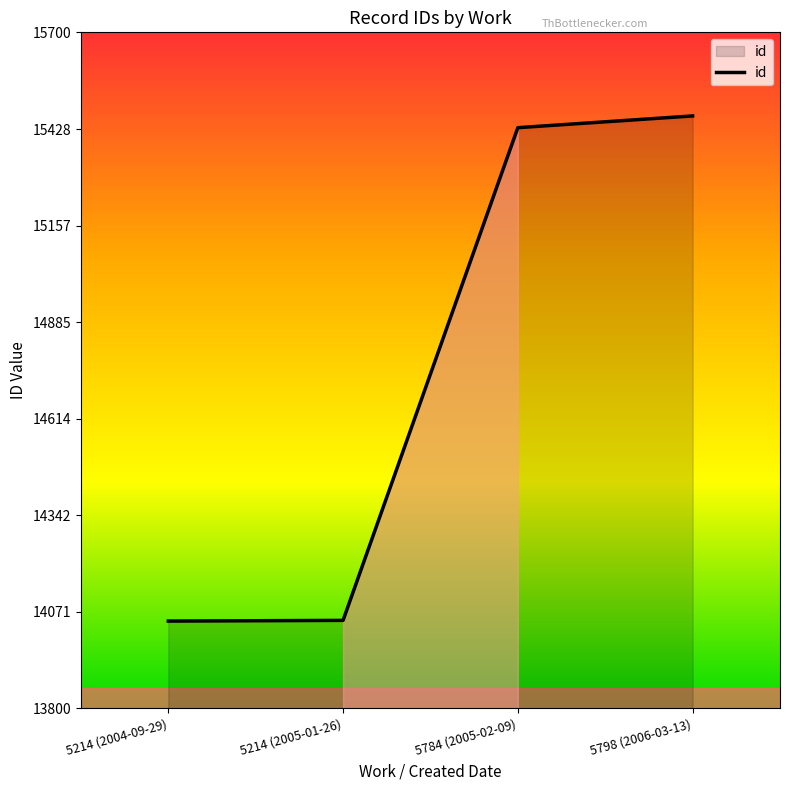

True or false: the data has more than 2 interior local peaks.

False